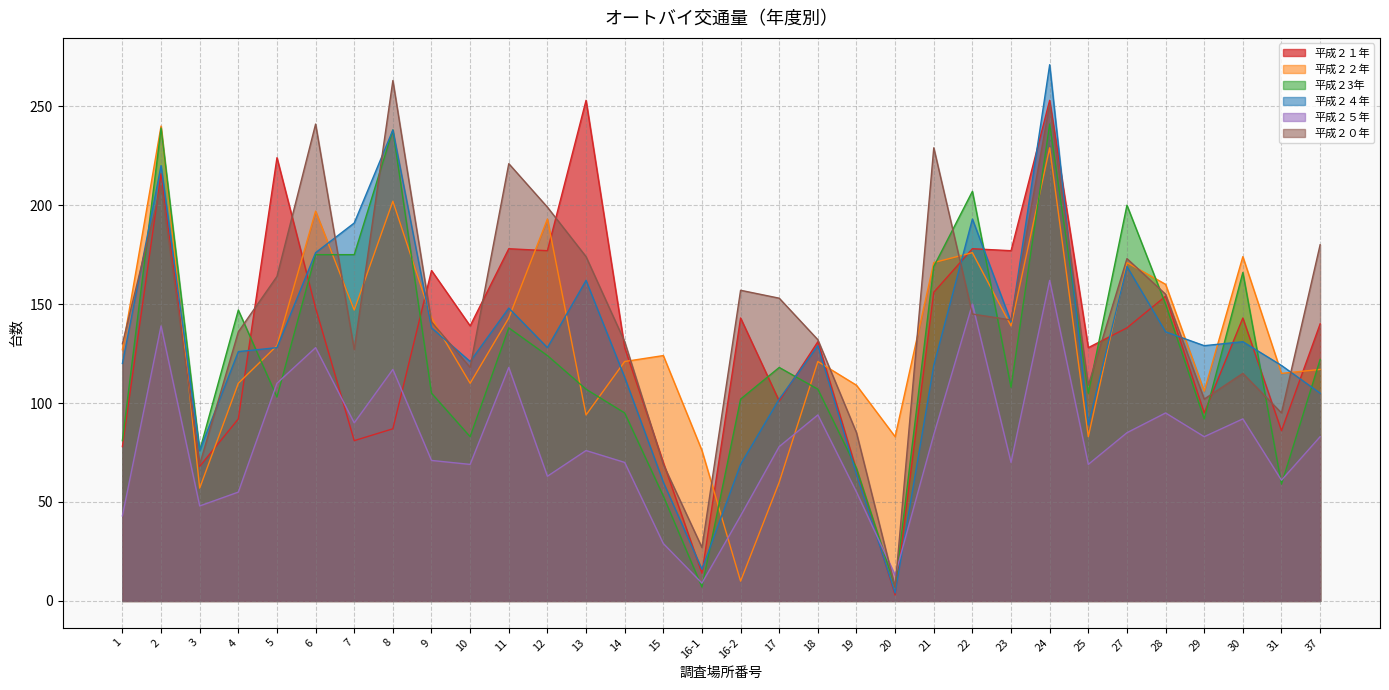

What is the sum of all 平成２４年 values?

4131